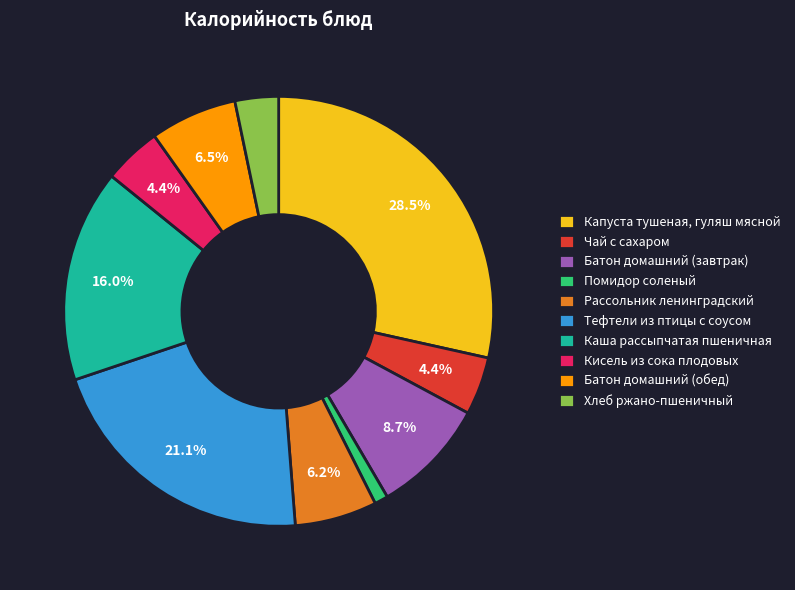

Which category has the biggest portion of the pie?

Капуста тушеная, гуляш мясной